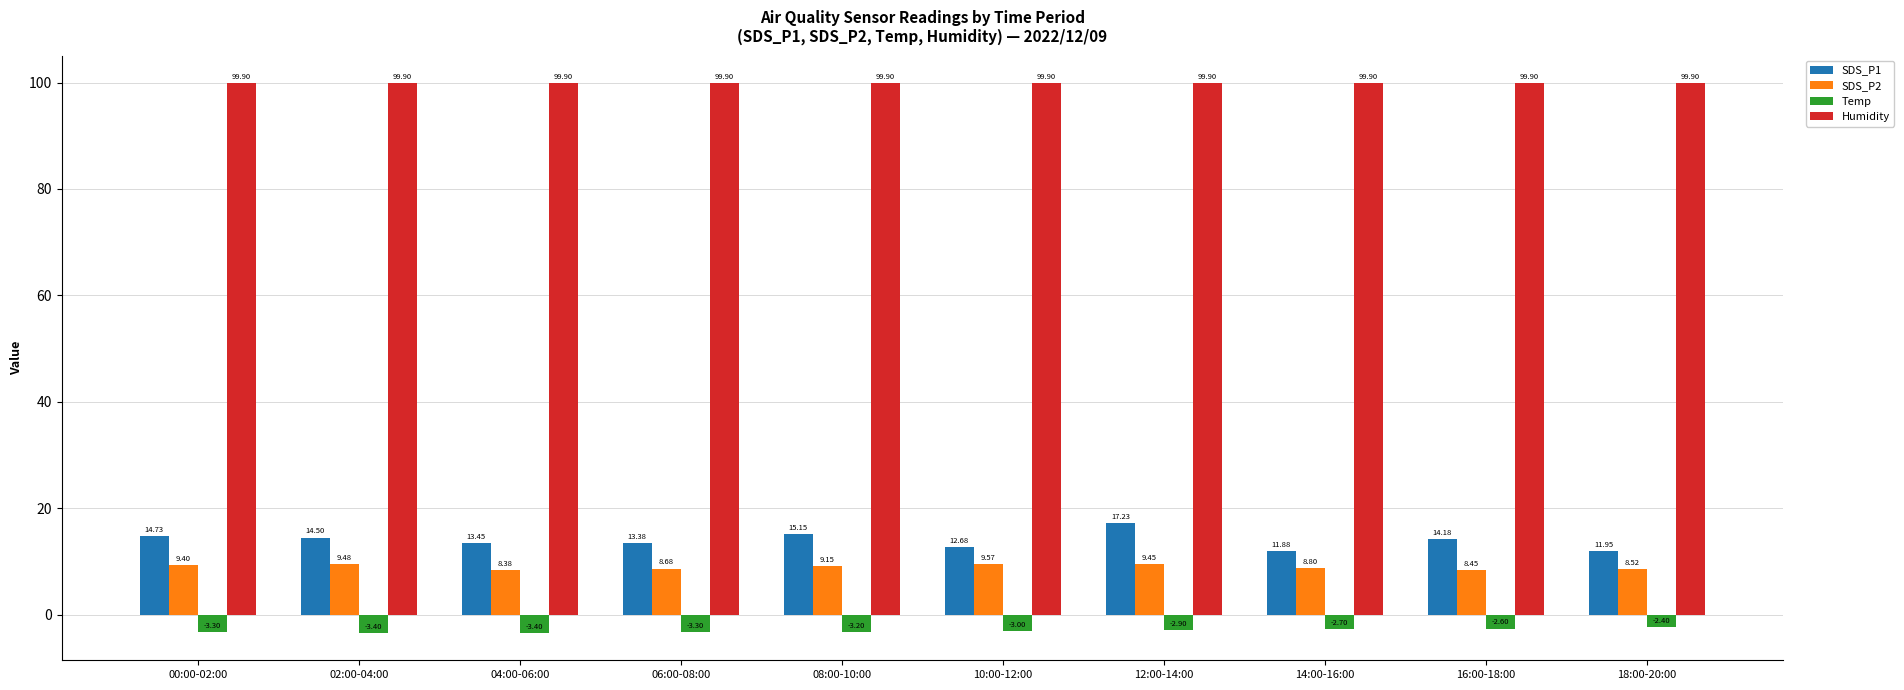

The value of Humidity at 14:00-16:00 is 99.9. True or false?

True